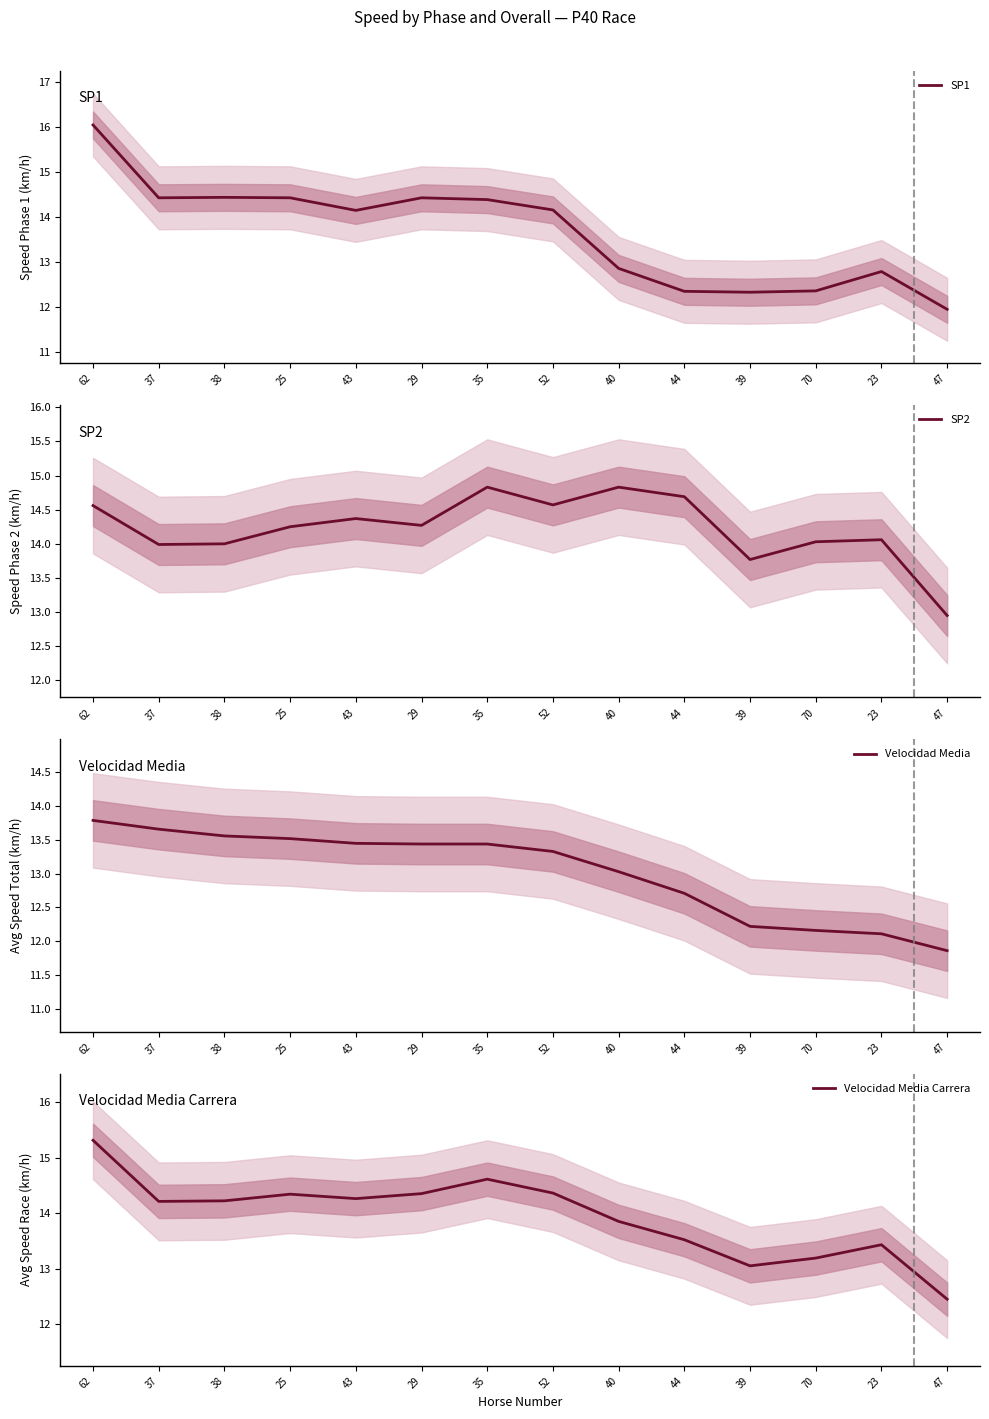

How many values in the Velocidad Media series exceed 13?

9